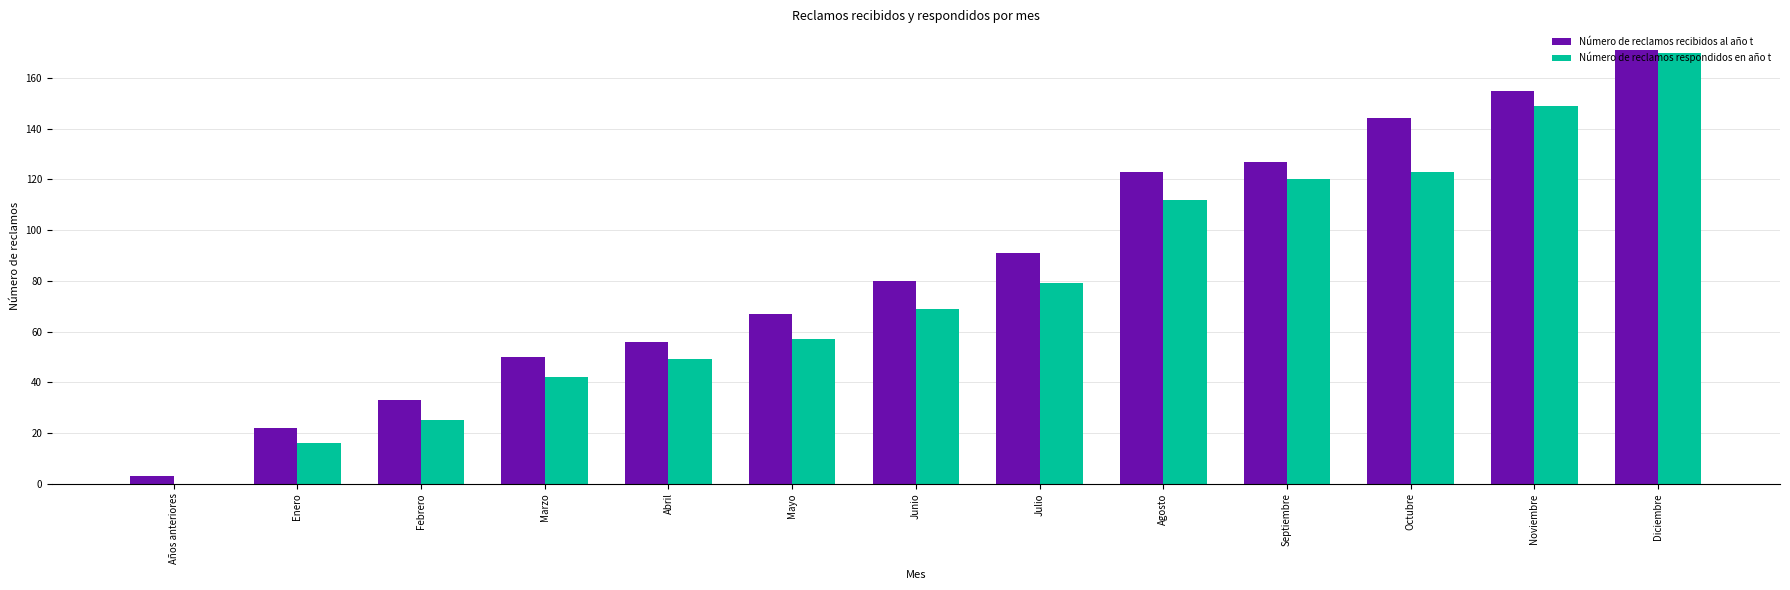

Reading right to left, extract all data points from this chart.

Número de reclamos recibidos al año t: Diciembre=171	Noviembre=155	Octubre=144	Septiembre=127	Agosto=123	Julio=91	Junio=80	Mayo=67	Abril=56	Marzo=50	Febrero=33	Enero=22	Años anteriores=3
Número de reclamos respondidos en año t: Diciembre=170	Noviembre=149	Octubre=123	Septiembre=120	Agosto=112	Julio=79	Junio=69	Mayo=57	Abril=49	Marzo=42	Febrero=25	Enero=16	Años anteriores=0